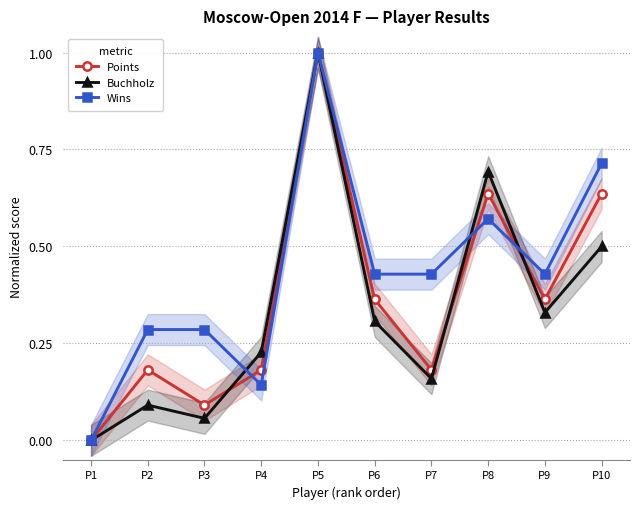

Reading right to left, transcribe all the data shown in this chart.

Points: P10=0.6	P9=0.4	P8=0.6	P7=0.2	P6=0.4	P5=1.0	P4=0.2	P3=0.1	P2=0.2	P1=0.0
Buchholz: P10=0.5	P9=0.3	P8=0.7	P7=0.2	P6=0.3	P5=1.0	P4=0.2	P3=0.1	P2=0.1	P1=0.0
Wins: P10=0.7	P9=0.4	P8=0.6	P7=0.4	P6=0.4	P5=1.0	P4=0.1	P3=0.3	P2=0.3	P1=0.0